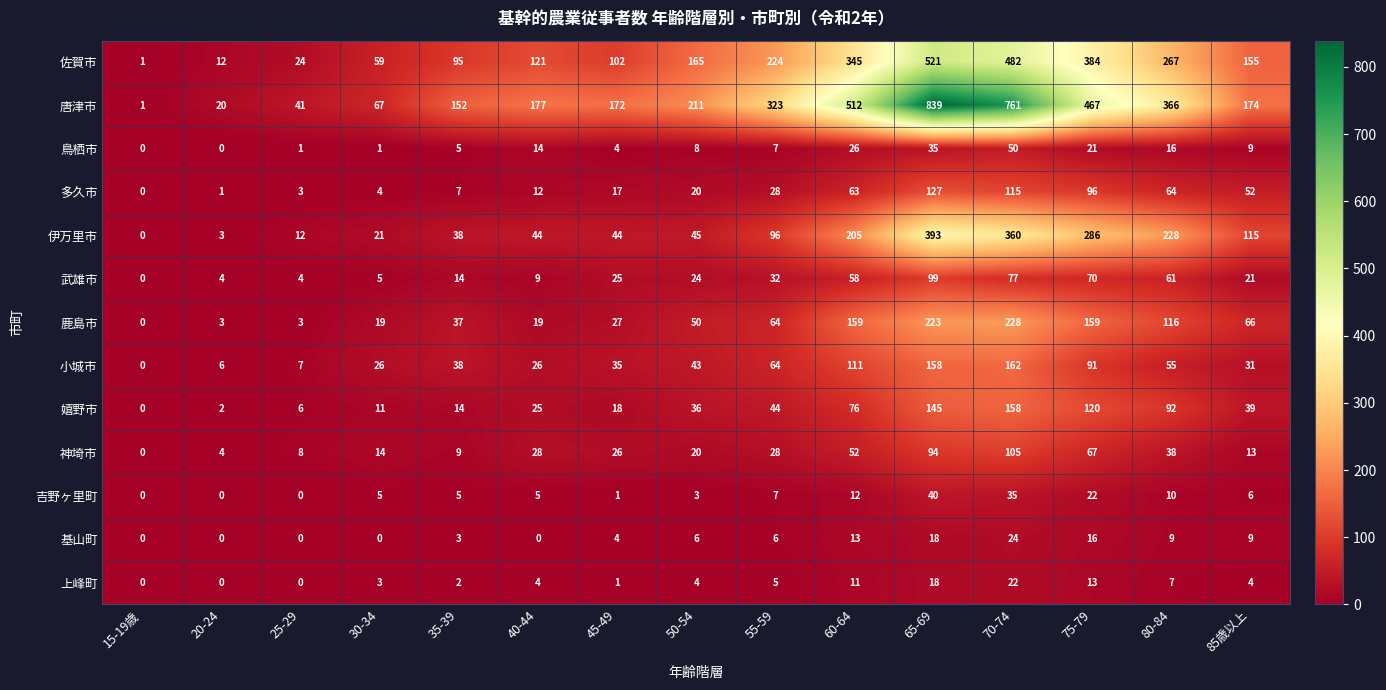

What is the approximate value of 上峰町 at 55-59?

5